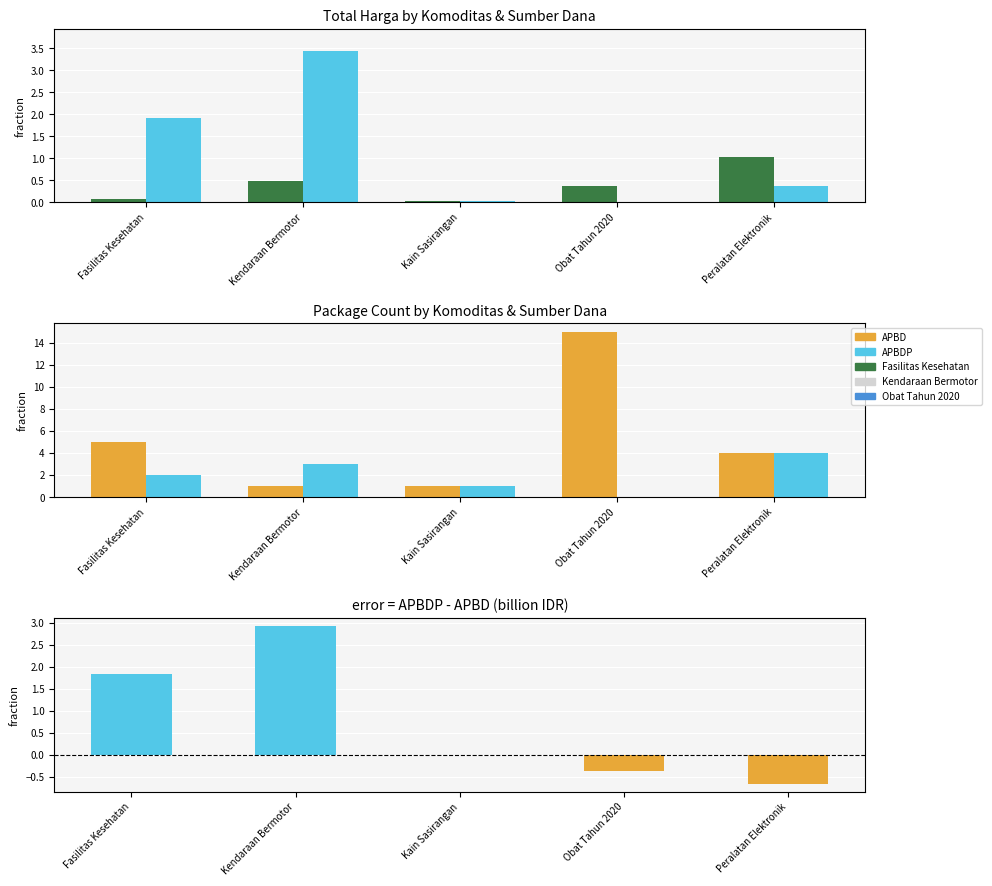

List the labels in order of APBDP - APBD (billion IDR) value, largest first.

Kendaraan Bermotor, Fasilitas Kesehatan, Kain Sasirangan, Obat Tahun 2020, Peralatan Elektronik